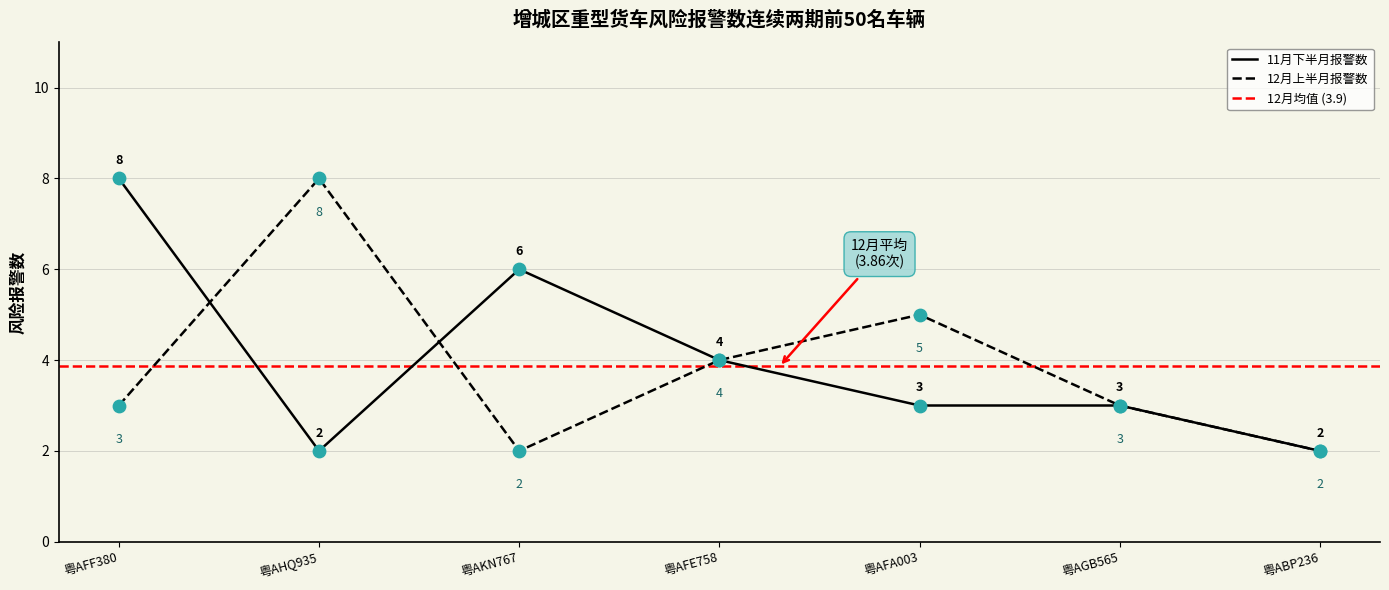

Approximately how many times larger is the value at 粤AFA003 compared to 粤ABP236?

2.5